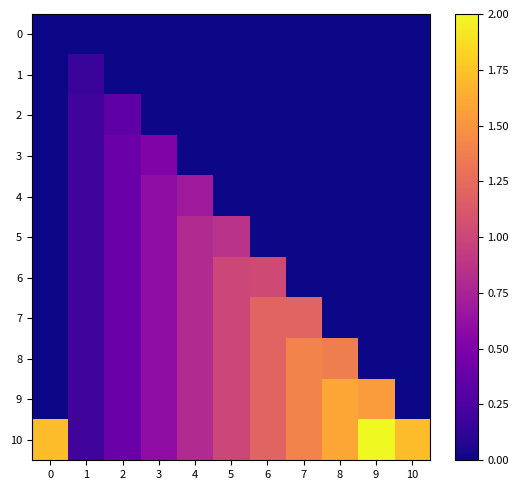

Which series has the widest spread of values?

10